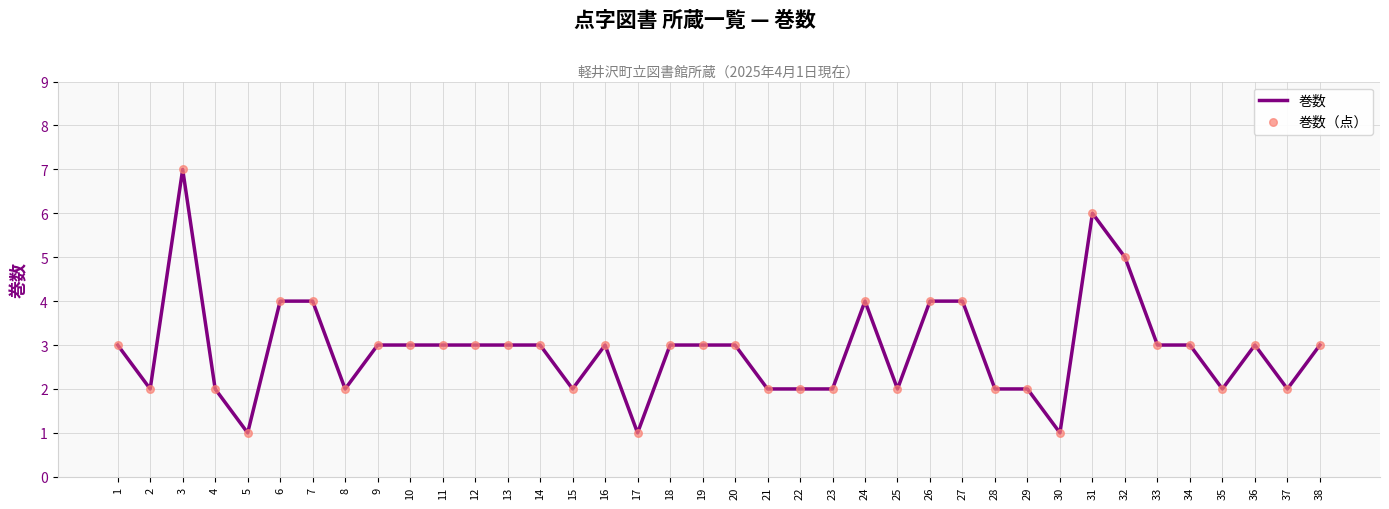

What value does the data have at 31?

6